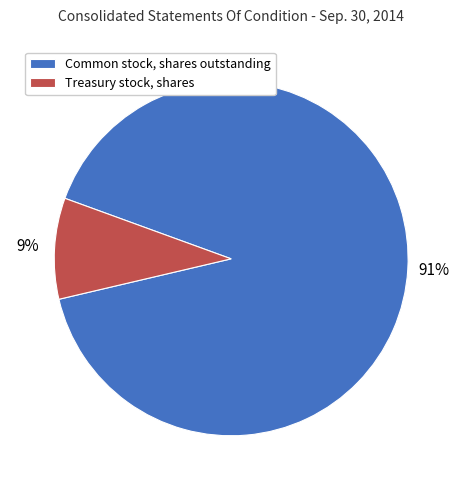

Is it true that Common stock, shares outstanding is 98% of the pie?

False